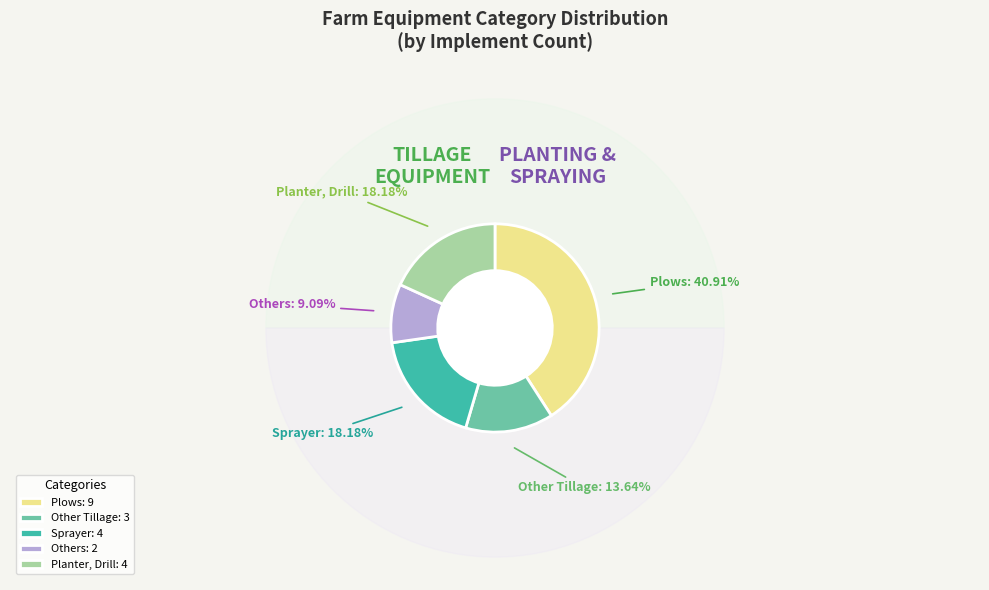

True or false: Plows accounts for 27% of the total.

False